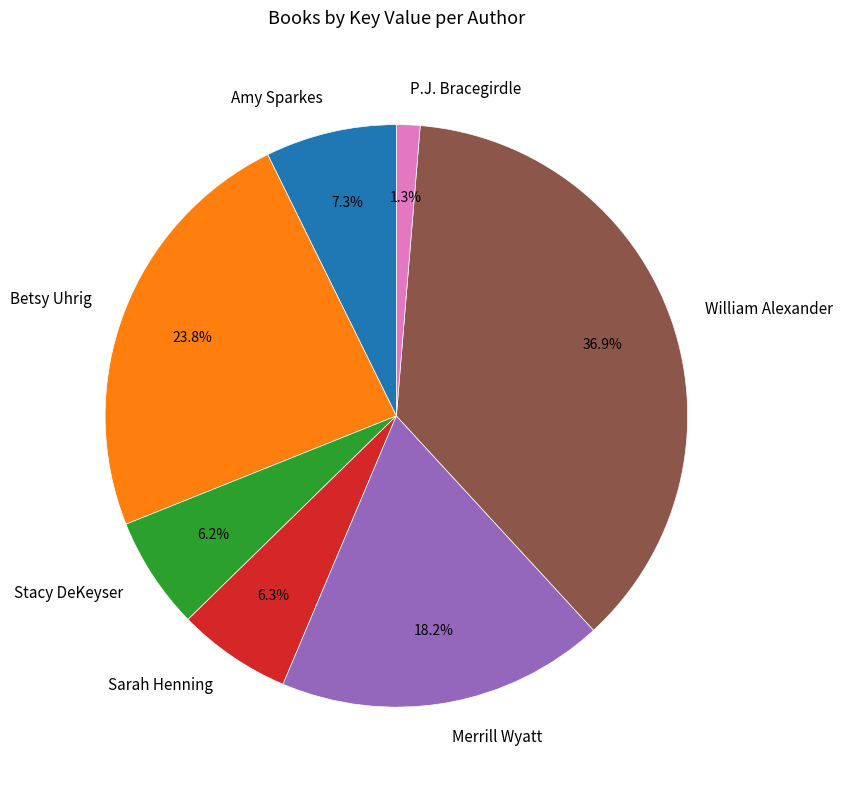

What portion of the pie excludes Betsy Uhrig?

76.2%